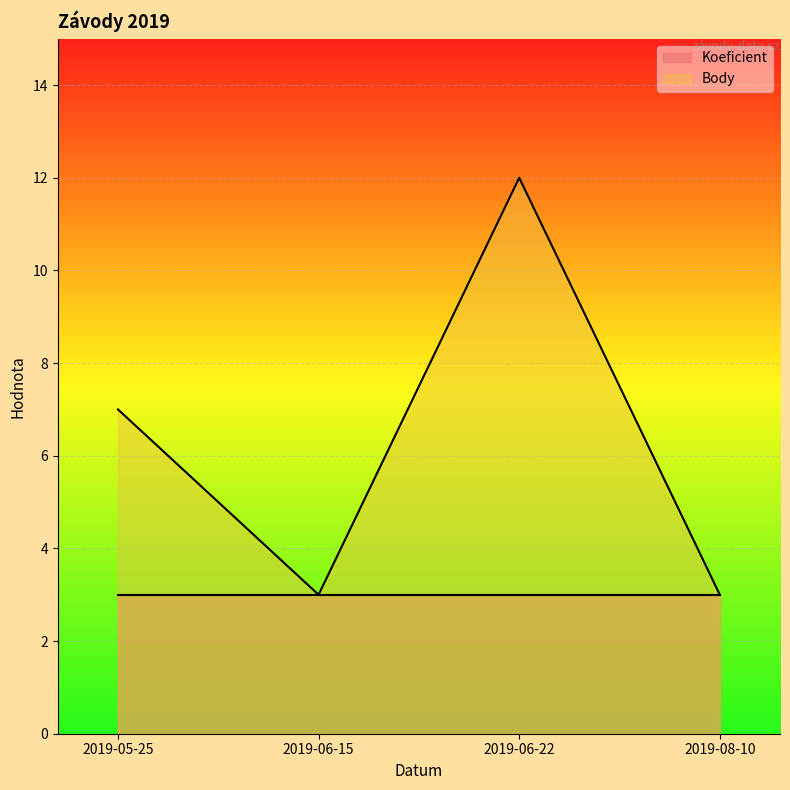

Reading right to left, extract all data points from this chart.

3	12	3	7